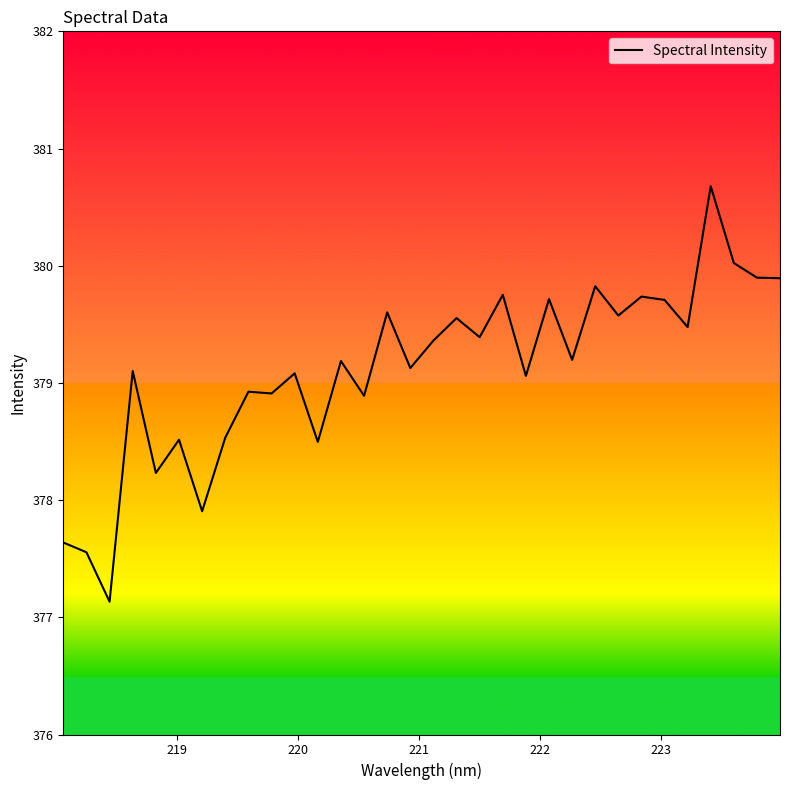

What is the greatest value displayed?

380.7